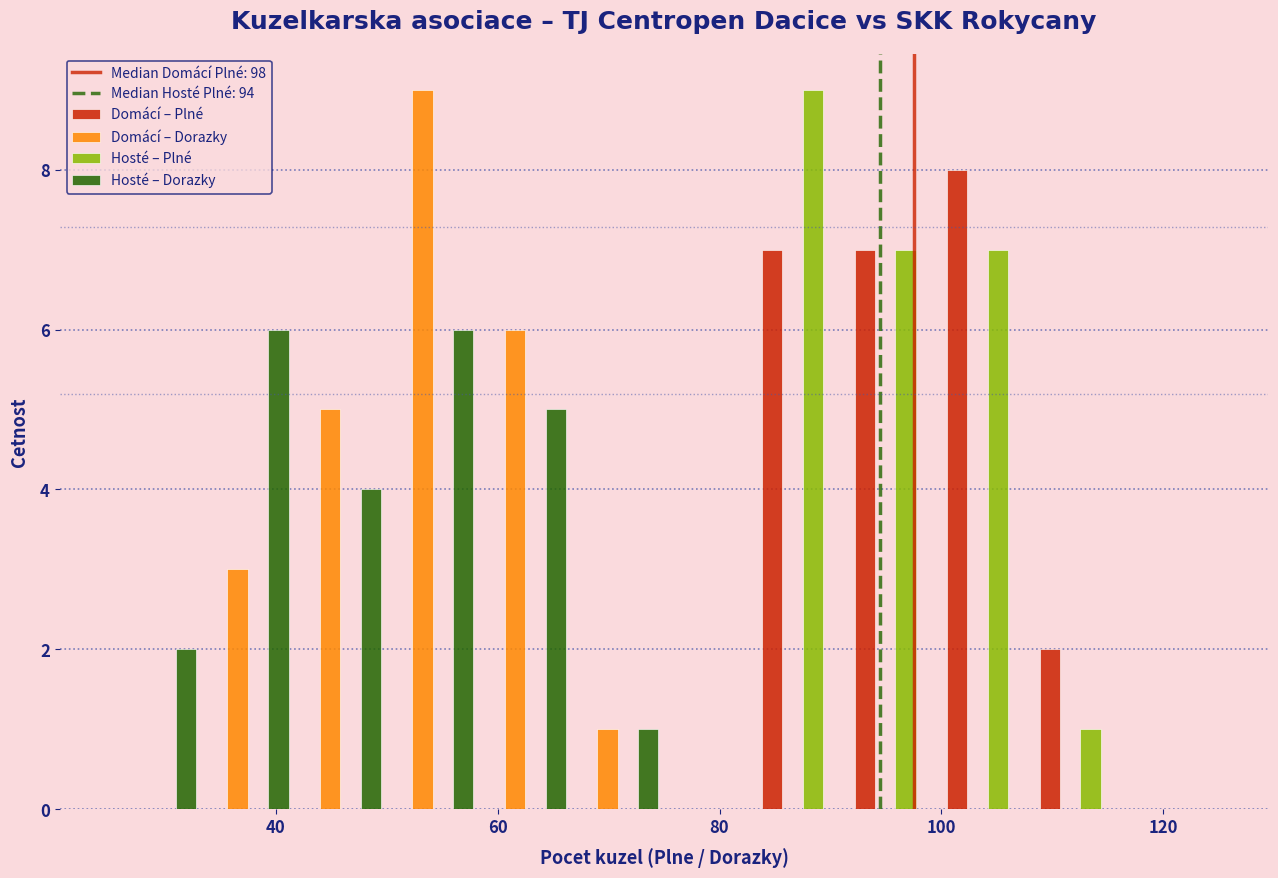

Reading left to right, list every range on the x-axis with the height of the bar of each series over it. Neither the bar edges nor the heights are printed on the chart, so give them approximately, as read against the axes.

26 to 34: Domácí – Plné=0	Domácí – Dorazky=0	Hosté – Plné=0	Hosté – Dorazky=2
34 to 42: Domácí – Plné=0	Domácí – Dorazky=3	Hosté – Plné=0	Hosté – Dorazky=6
42 to 50: Domácí – Plné=0	Domácí – Dorazky=5	Hosté – Plné=0	Hosté – Dorazky=4
50 to 58: Domácí – Plné=0	Domácí – Dorazky=9	Hosté – Plné=0	Hosté – Dorazky=6
58 to 66: Domácí – Plné=0	Domácí – Dorazky=6	Hosté – Plné=0	Hosté – Dorazky=5
66 to 76: Domácí – Plné=0	Domácí – Dorazky=1	Hosté – Plné=0	Hosté – Dorazky=1
76 to 84: Domácí – Plné=0	Domácí – Dorazky=0	Hosté – Plné=0	Hosté – Dorazky=0
84 to 92: Domácí – Plné=7	Domácí – Dorazky=0	Hosté – Plné=9	Hosté – Dorazky=0
92 to 100: Domácí – Plné=7	Domácí – Dorazky=0	Hosté – Plné=7	Hosté – Dorazky=0
100 to 108: Domácí – Plné=8	Domácí – Dorazky=0	Hosté – Plné=7	Hosté – Dorazky=0
108 to 116: Domácí – Plné=2	Domácí – Dorazky=0	Hosté – Plné=1	Hosté – Dorazky=0
116 to 126: Domácí – Plné=0	Domácí – Dorazky=0	Hosté – Plné=0	Hosté – Dorazky=0